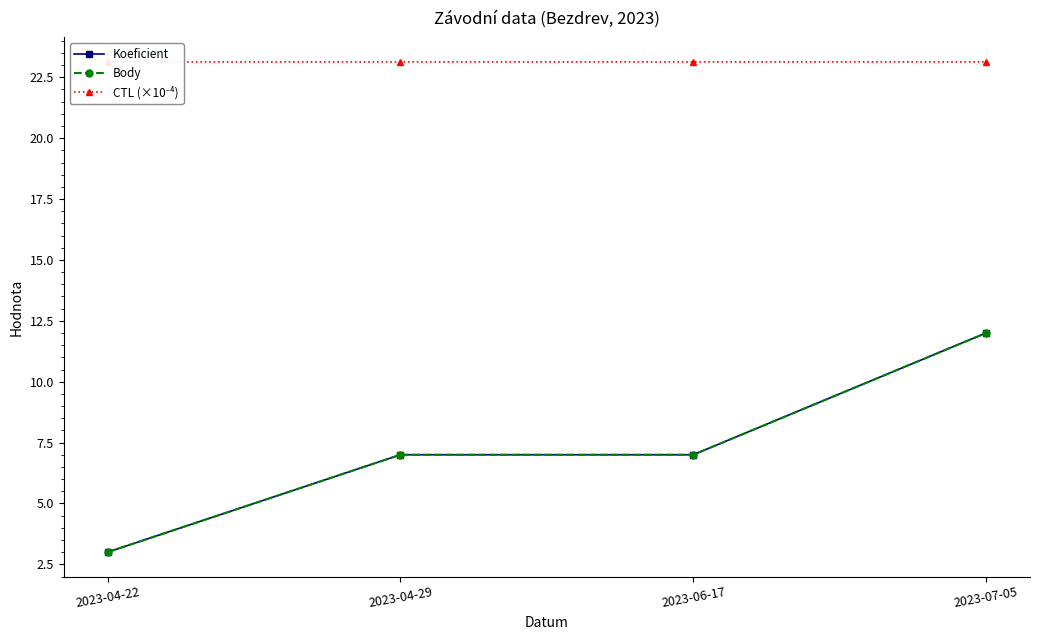

At which label does CTL (×10⁻⁴) reach its peak?

2023-07-05